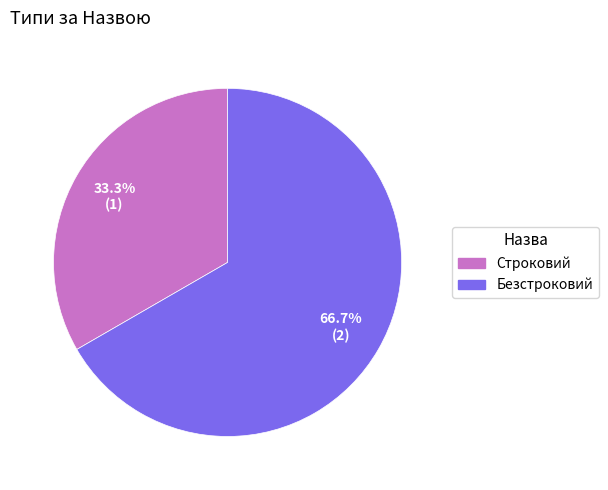

Between Безстроковий and Строковий, which is larger?

Безстроковий